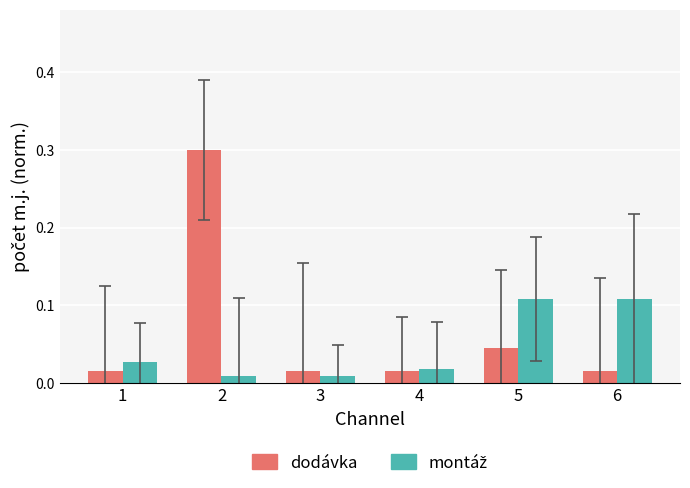

Which series has the largest total across all categories?

dodávka